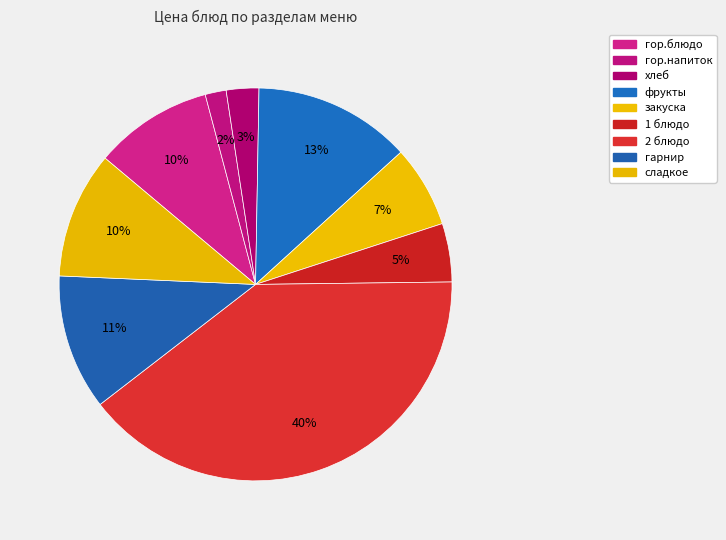

Count the number of slices in the pie.

9